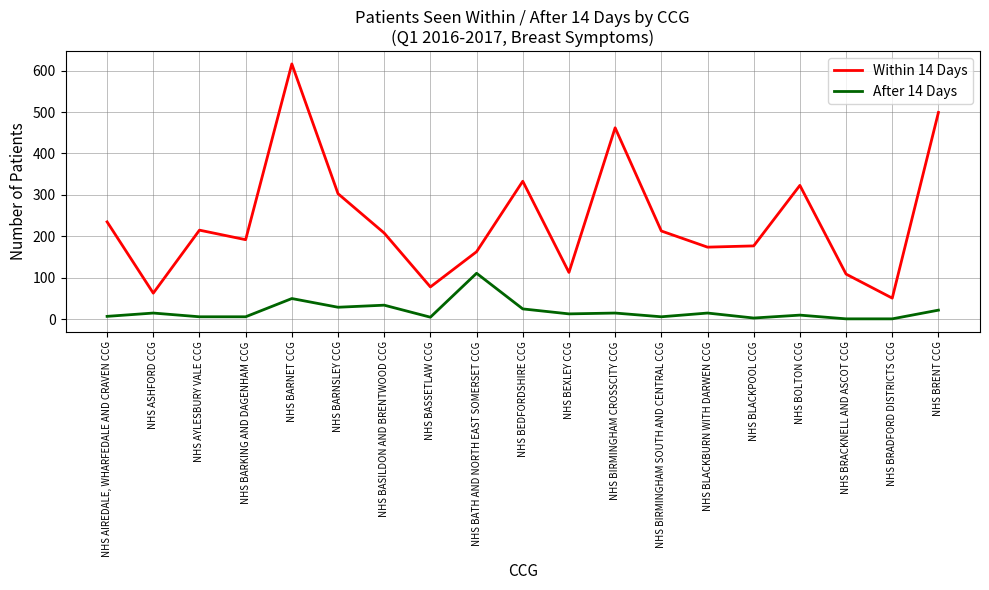

Rank the series by their maximum value, from lowest to highest.

After 14 Days, Within 14 Days